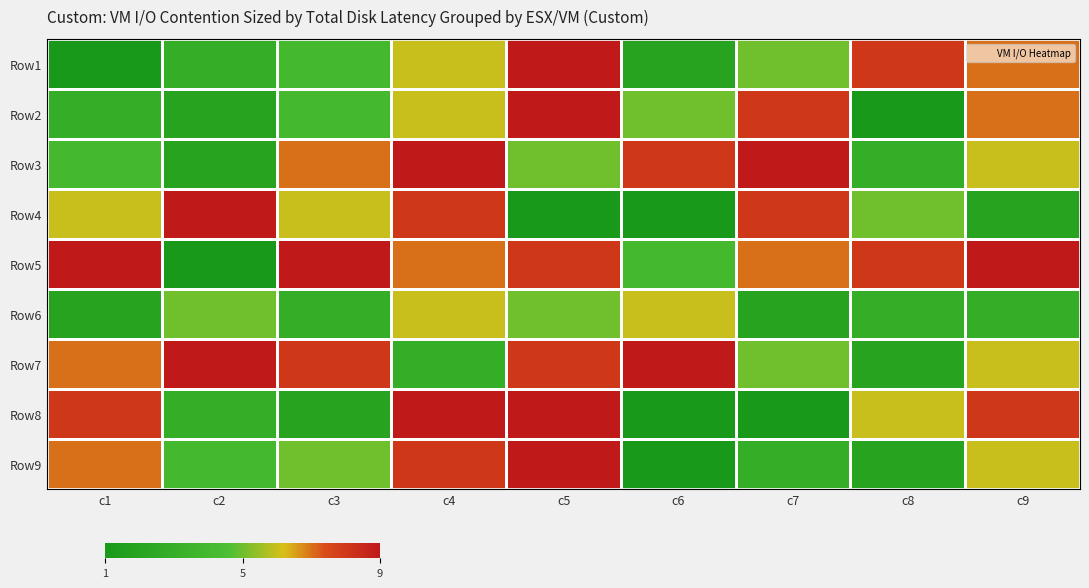

Which label corresponds to the smallest value in the chart?

c1